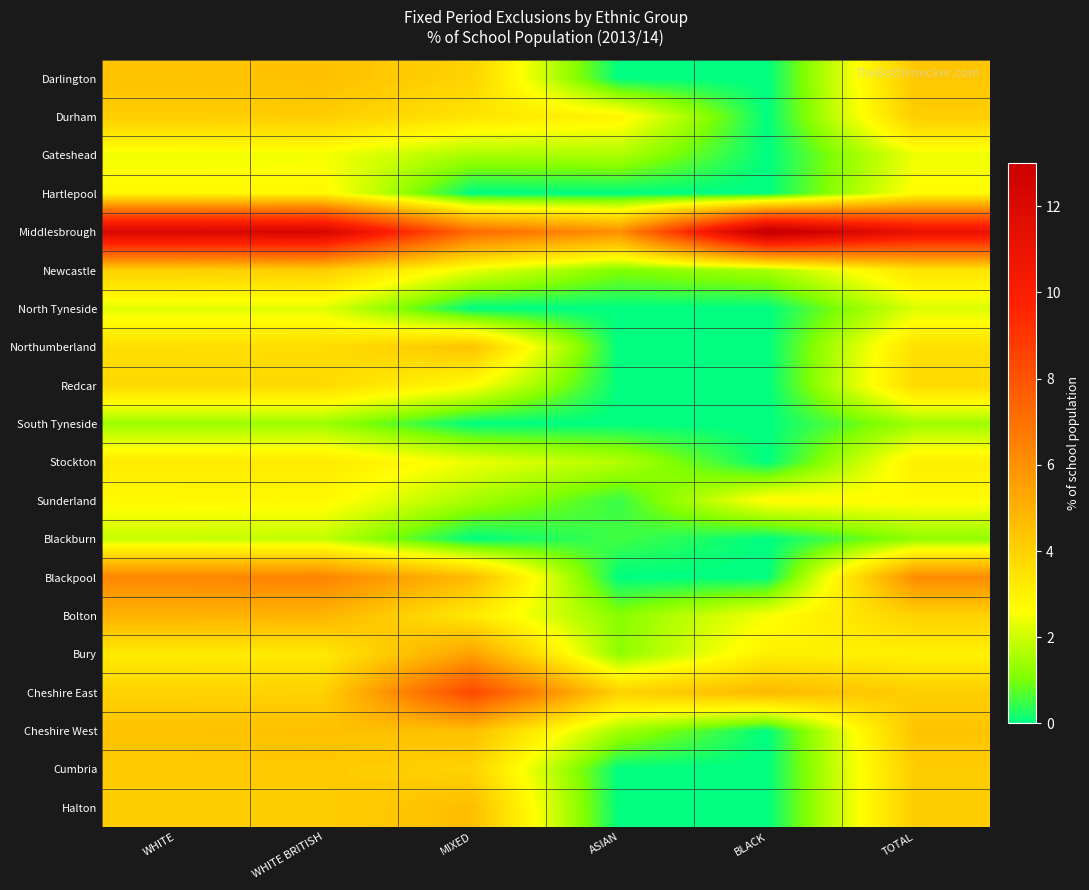

At MIXED, list the series in order from largest to smallest.

Cheshire East, Middlesbrough, Bury, Blackpool, Halton, Cheshire West, Northumberland, Cumbria, Darlington, Durham, Bolton, Redcar, Stockton, Newcastle, Gateshead, Sunderland, Hartlepool, North Tyneside, South Tyneside, Blackburn